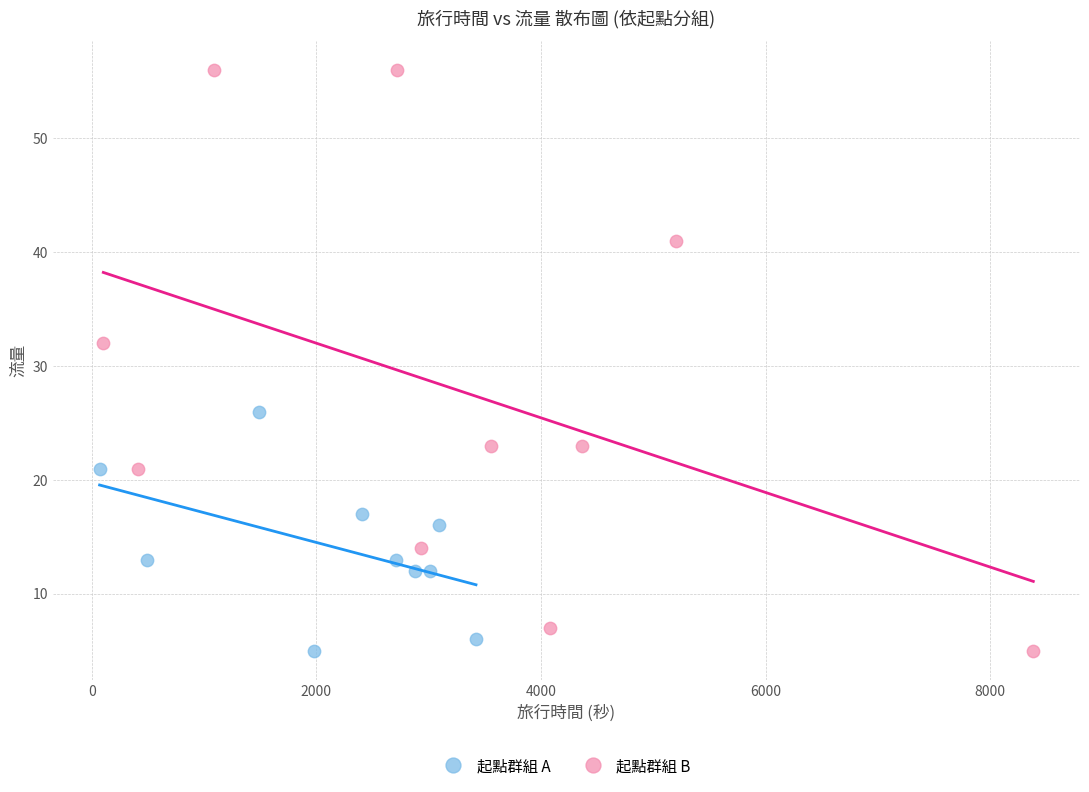

What are all the series names shown in the legend?

起點群組 A, 起點群組 B